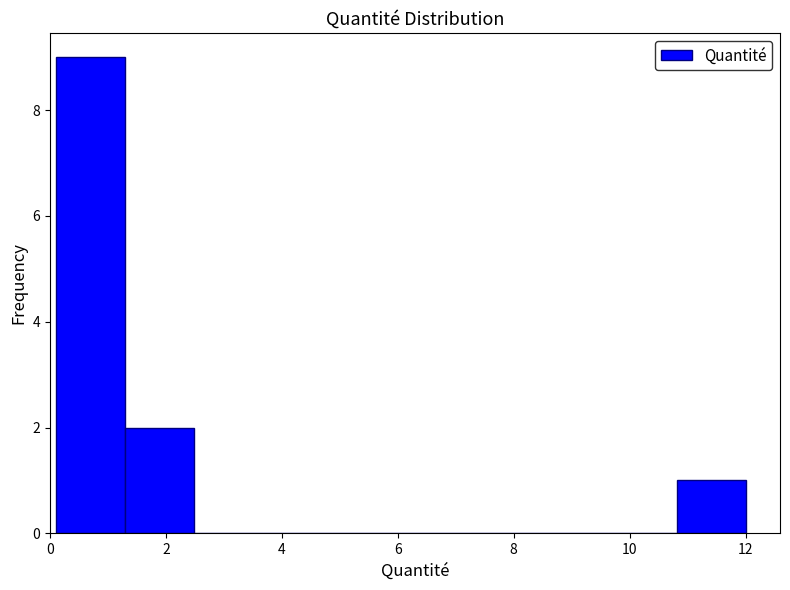

What is the height of the bar covering 1.2 to 2.4 on the x-axis? Neither the bar edges nor the heights are printed on the chart, so give them approximately, as read against the axes.

2